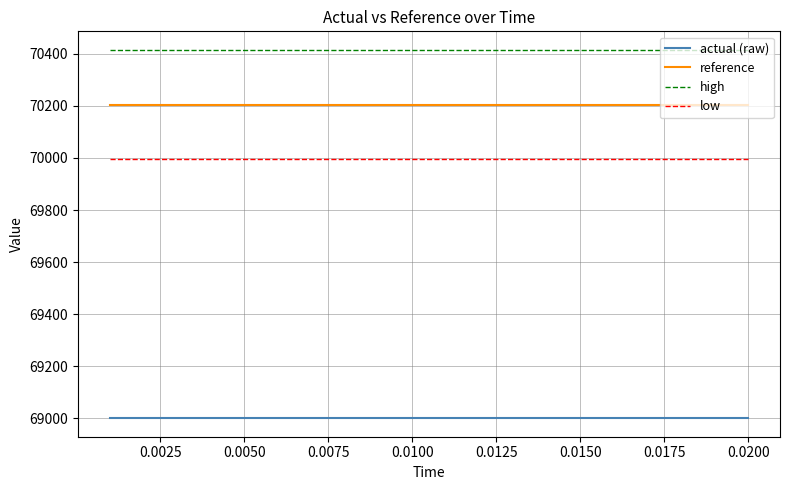

True or false: low and reference intersect in this chart.

False